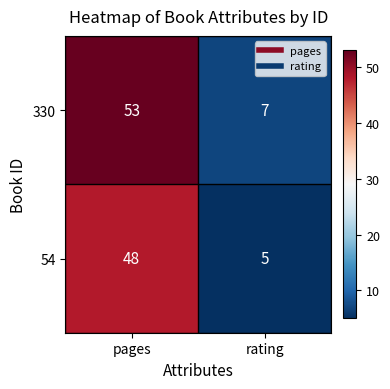

Reading right to left, what are all the values shown in this chart?

330: 7	53
54: 5	48